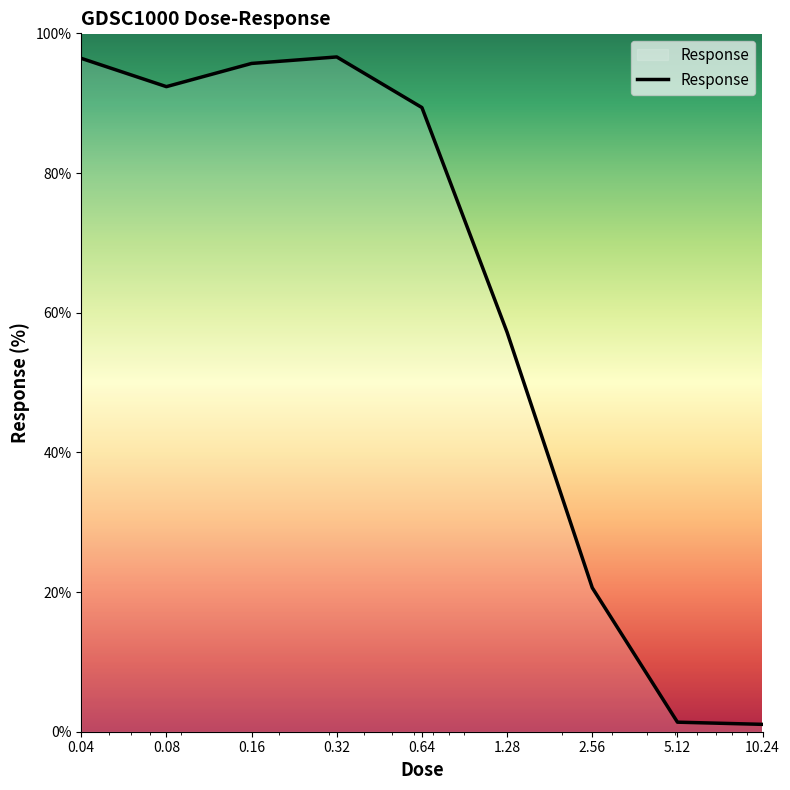

What is the difference between the second highest and minimum values?

95.4